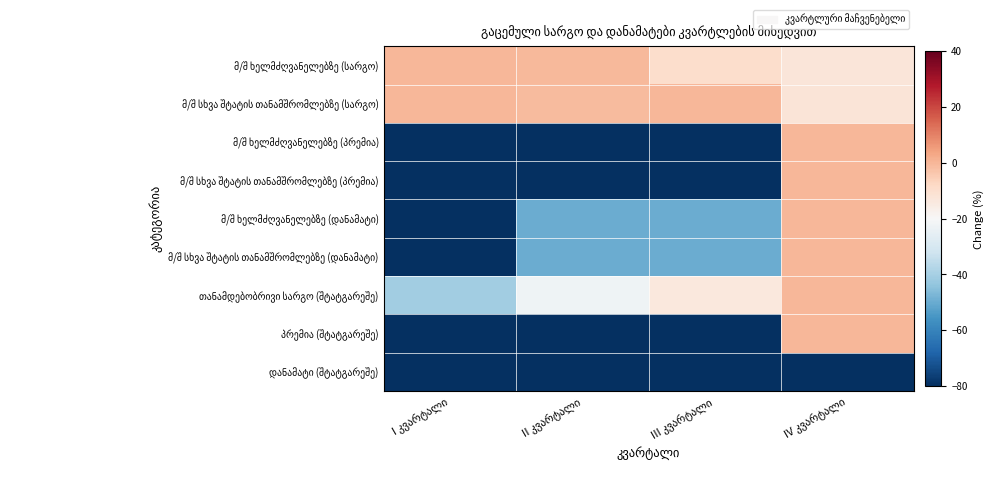

Which label corresponds to the largest value in the chart?

I კვარტალი